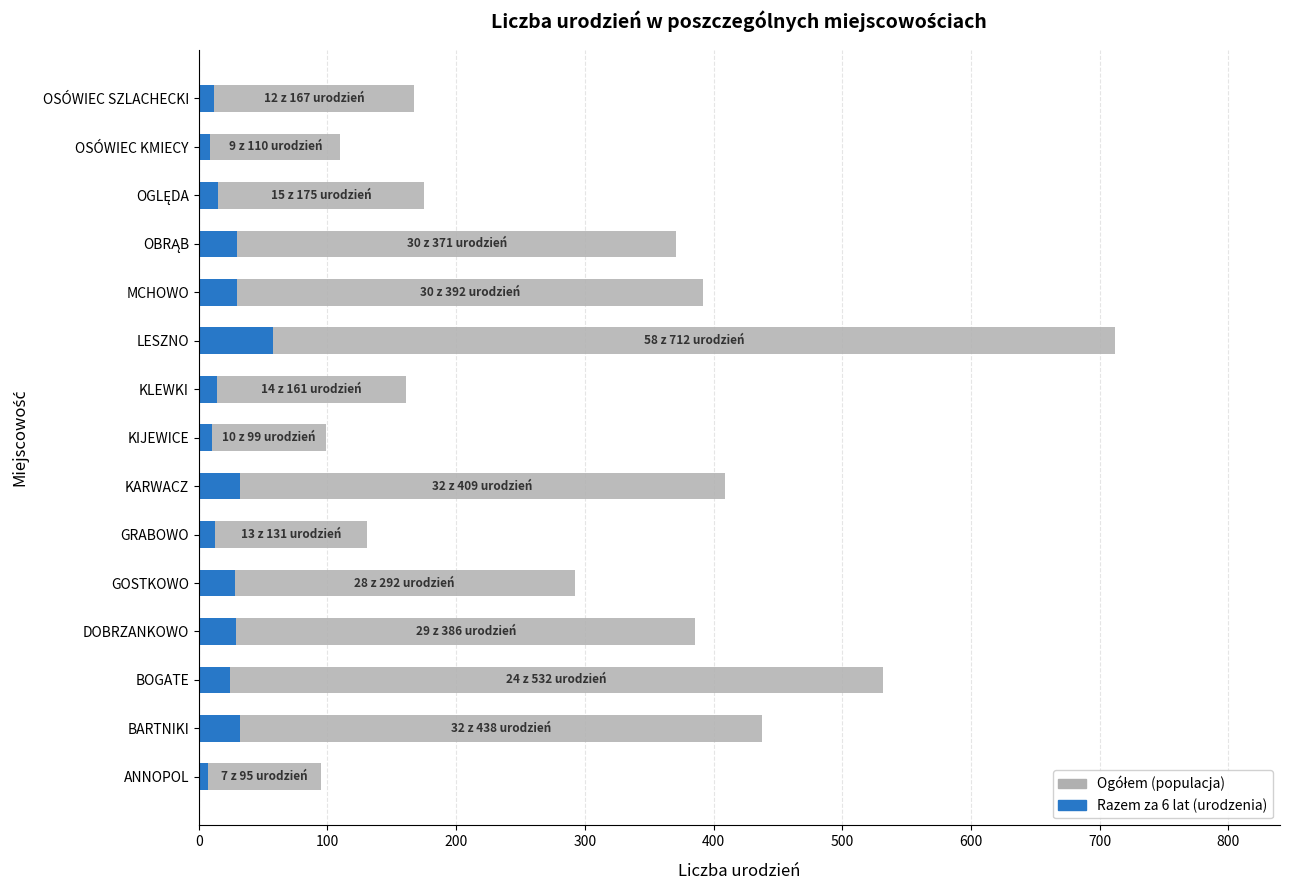

Rank the series by their maximum value, from highest to lowest.

Ogółem, Razem za 6 lat